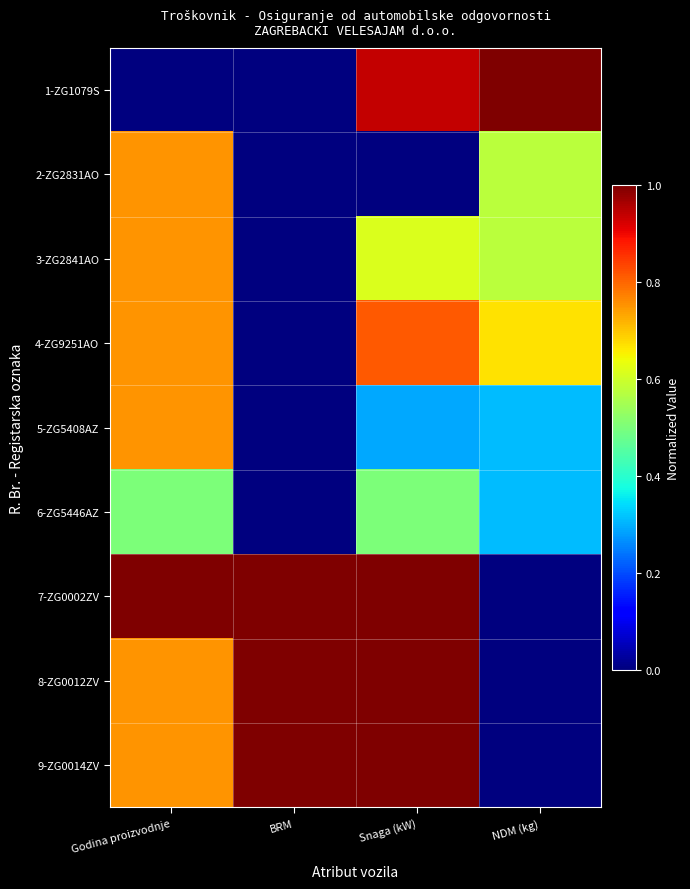

Reading left to right, extract all data points from this chart.

1-ZG1079S: Godina proizvodnje=0.0	BRM=0.0	Snaga (kW)=0.9	NDM (kg)=1.0
2-ZG2831AO: Godina proizvodnje=0.8	BRM=0.0	Snaga (kW)=0.0	NDM (kg)=0.6
3-ZG2841AO: Godina proizvodnje=0.8	BRM=0.0	Snaga (kW)=0.6	NDM (kg)=0.6
4-ZG9251AO: Godina proizvodnje=0.8	BRM=0.0	Snaga (kW)=0.8	NDM (kg)=0.7
5-ZG5408AZ: Godina proizvodnje=0.8	BRM=0.0	Snaga (kW)=0.3	NDM (kg)=0.3
6-ZG5446AZ: Godina proizvodnje=0.5	BRM=0.0	Snaga (kW)=0.5	NDM (kg)=0.3
7-ZG0002ZV: Godina proizvodnje=1.0	BRM=1.0	Snaga (kW)=1.0	NDM (kg)=0.0
8-ZG0012ZV: Godina proizvodnje=0.8	BRM=1.0	Snaga (kW)=1.0	NDM (kg)=0.0
9-ZG0014ZV: Godina proizvodnje=0.8	BRM=1.0	Snaga (kW)=1.0	NDM (kg)=0.0